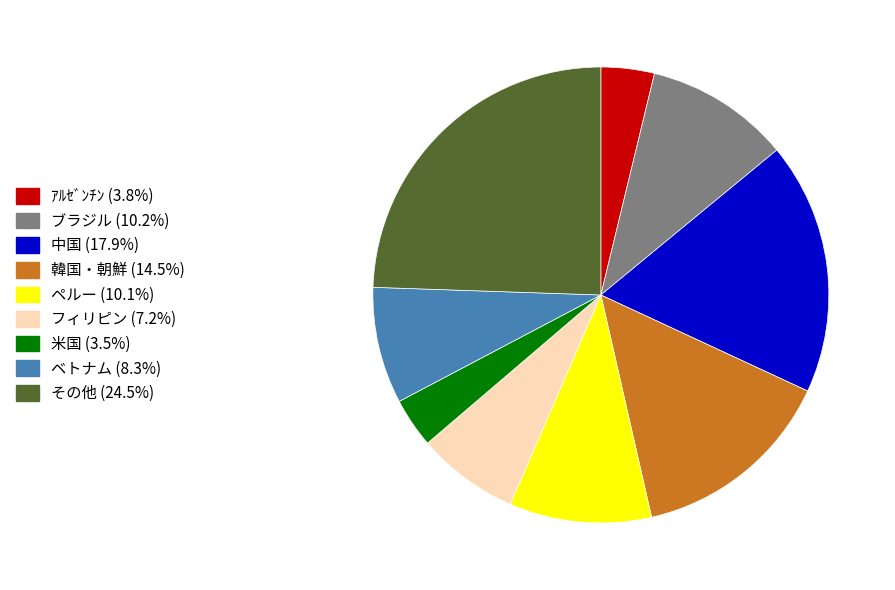

Between フィリピン and ペルー, which is larger?

ペルー